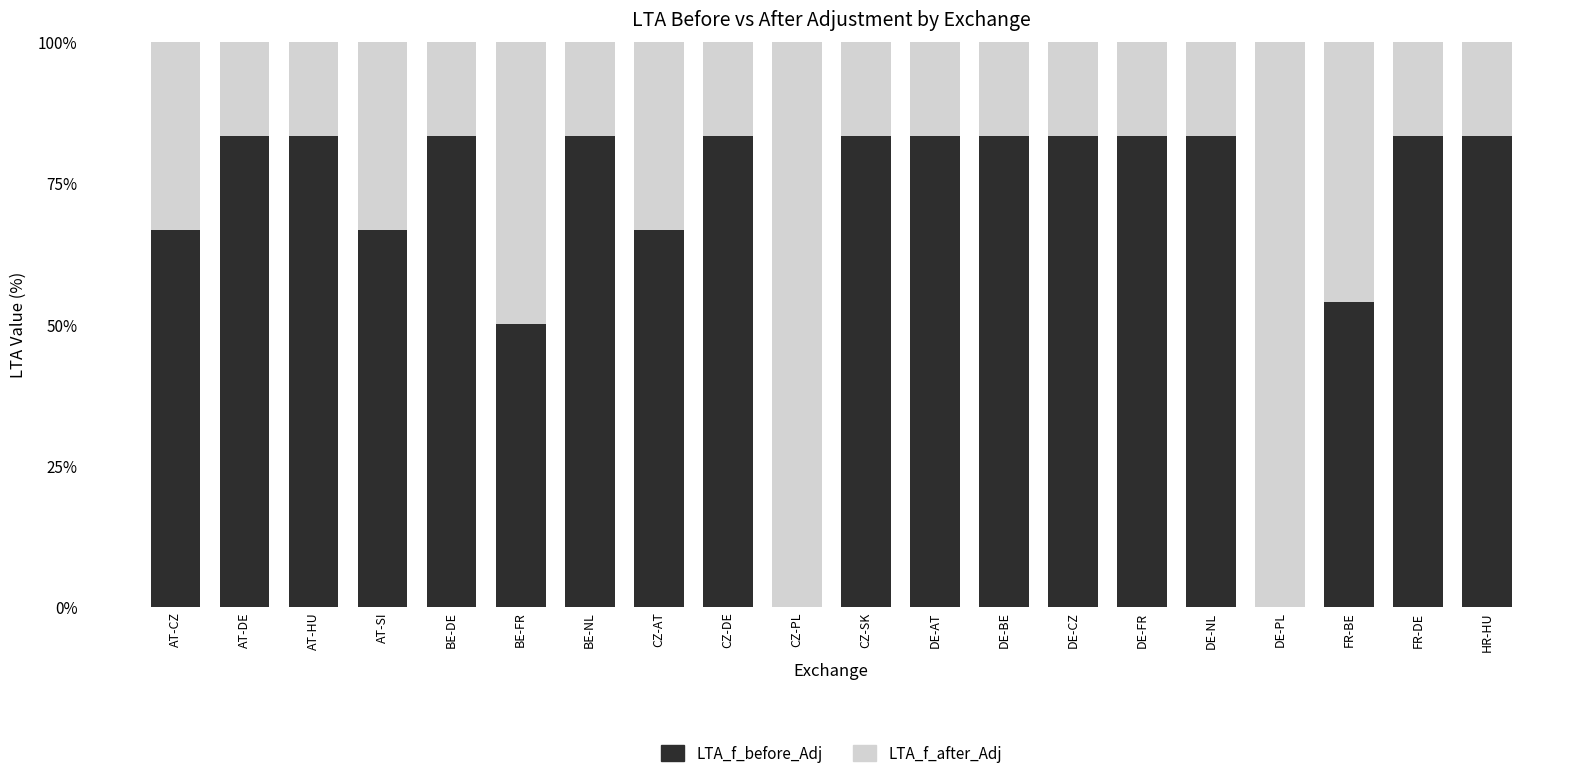

Where does the LTA_f_before_Adj series first go above 83?

AT-DE